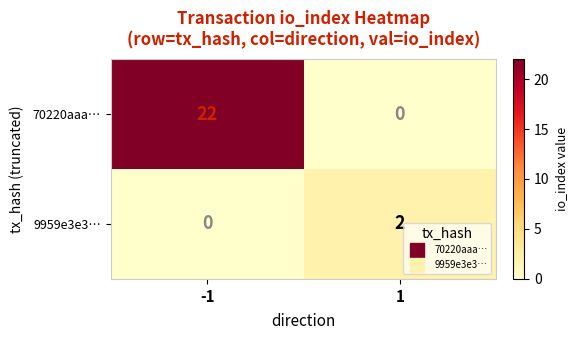

What is the maximum value for 70220aaa…?

22